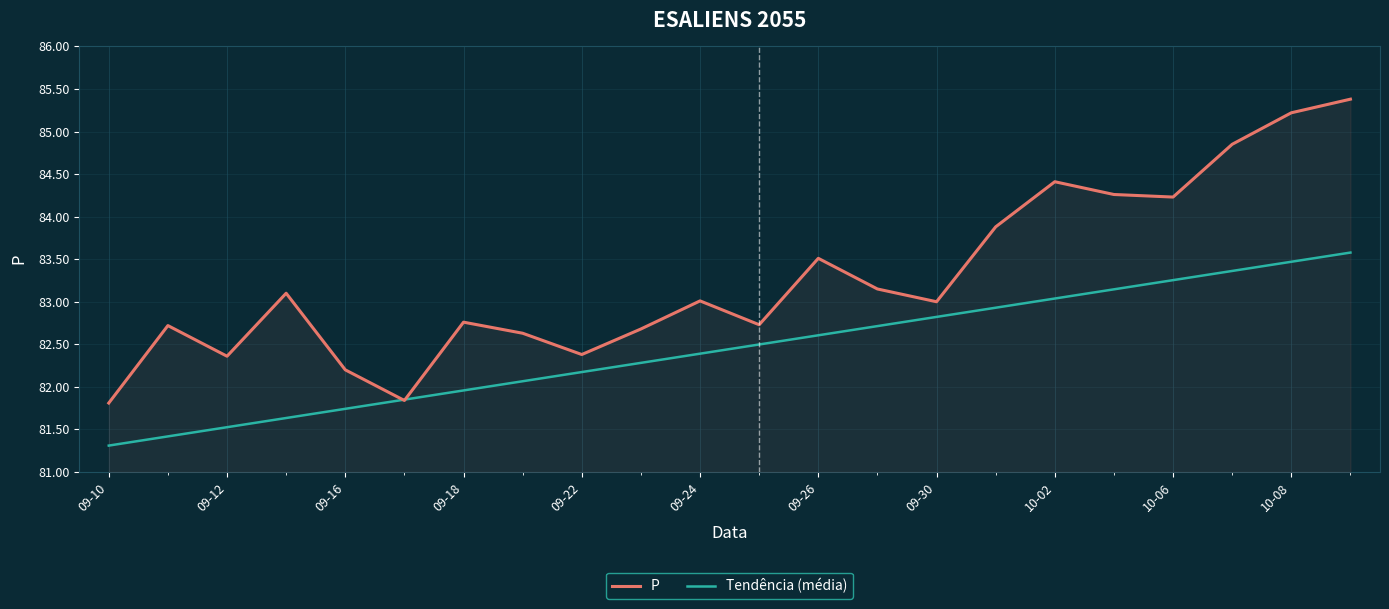

List the series in order of their overall mean, highest first.

P, Tendência (média)